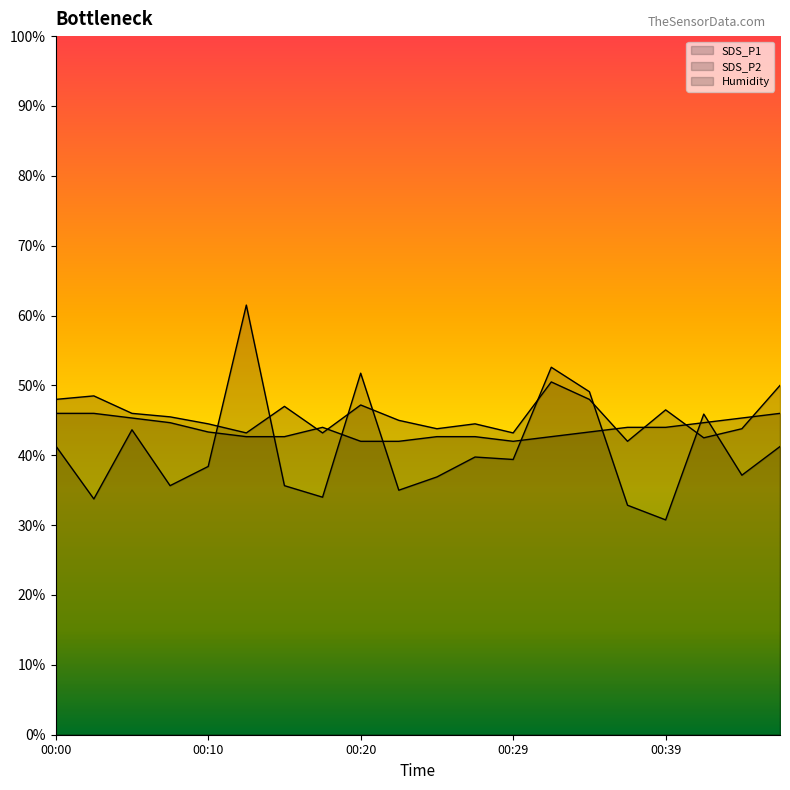

True or false: Humidity has a value of 15.1 at 00:00.

False